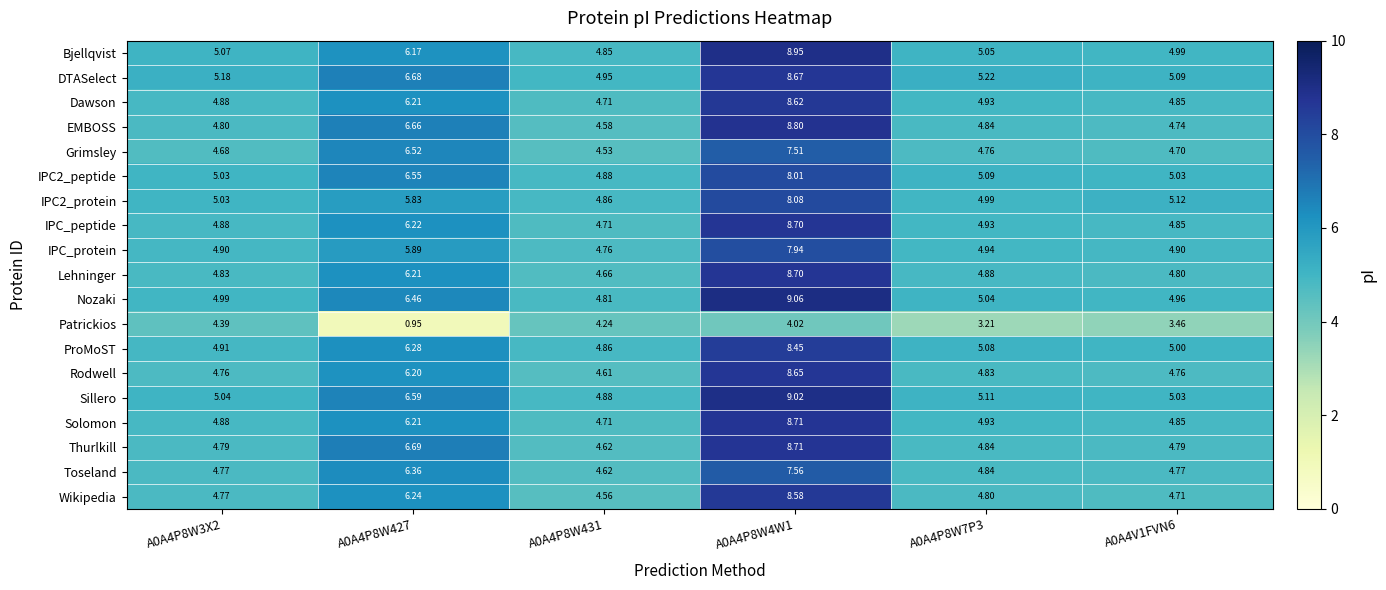

What is the maximum value shown in the chart?

9.1